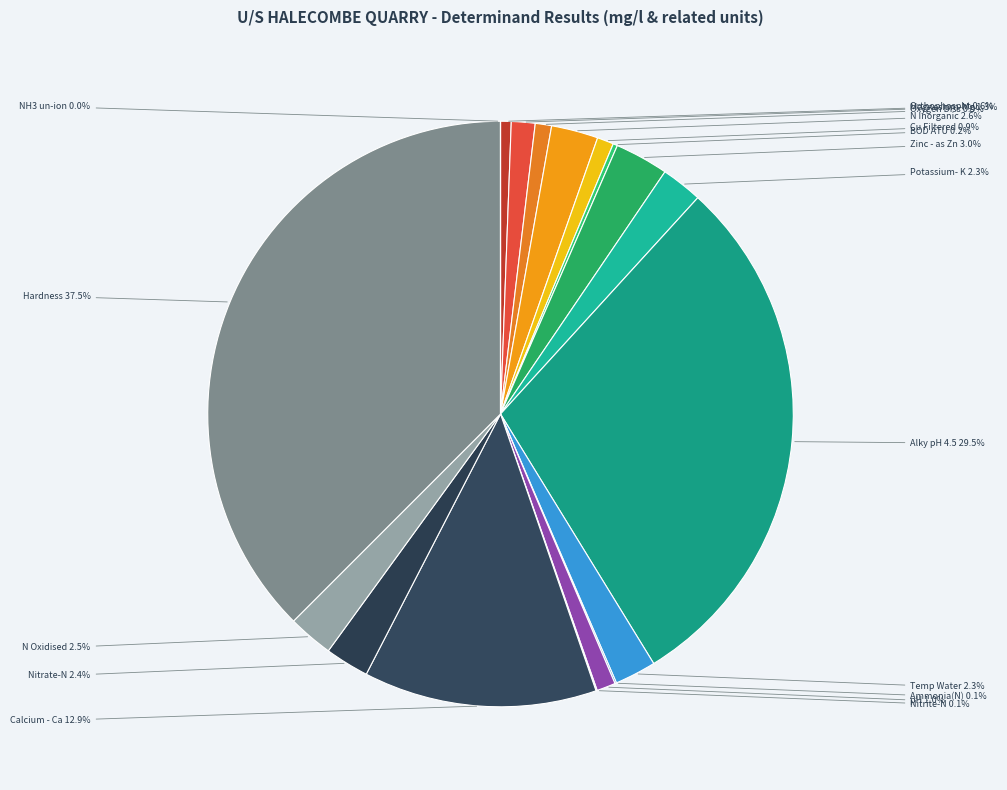

Is there a majority slice in this chart?

No